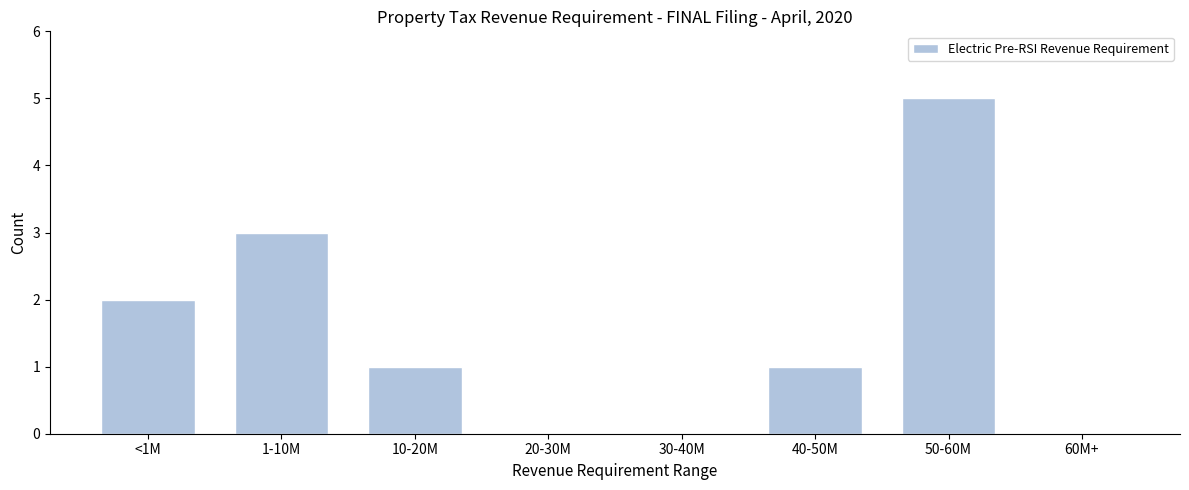

Reading left to right, what are all the values shown in this chart?

<1M=2	1-10M=3	10-20M=1	20-30M=0	30-40M=0	40-50M=1	50-60M=5	60M+=0